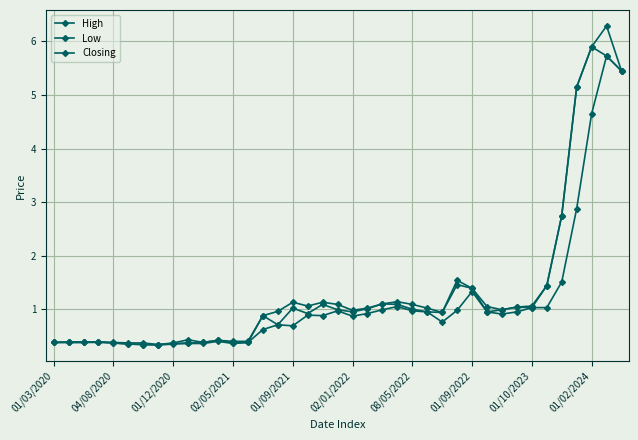

What is the sum of all High values?

53.0